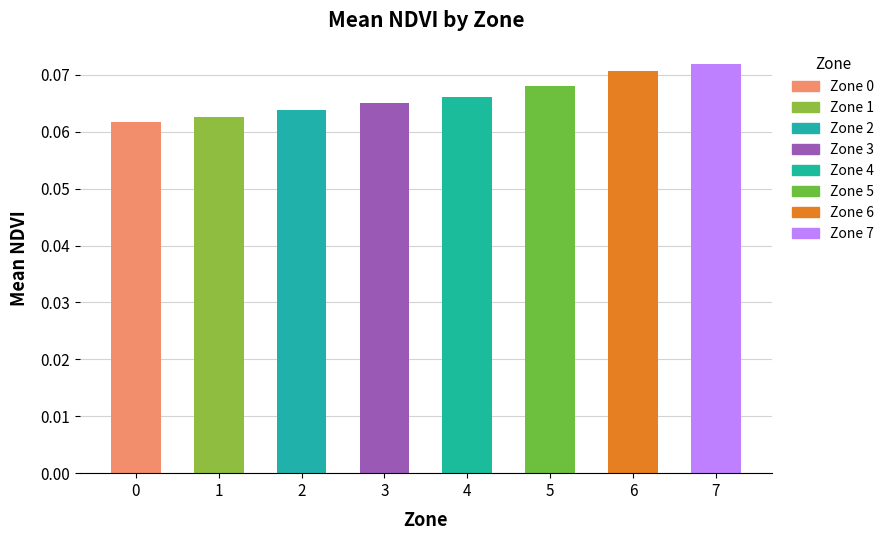

The chart shows a value of 0.0 at 1. True or false?

False